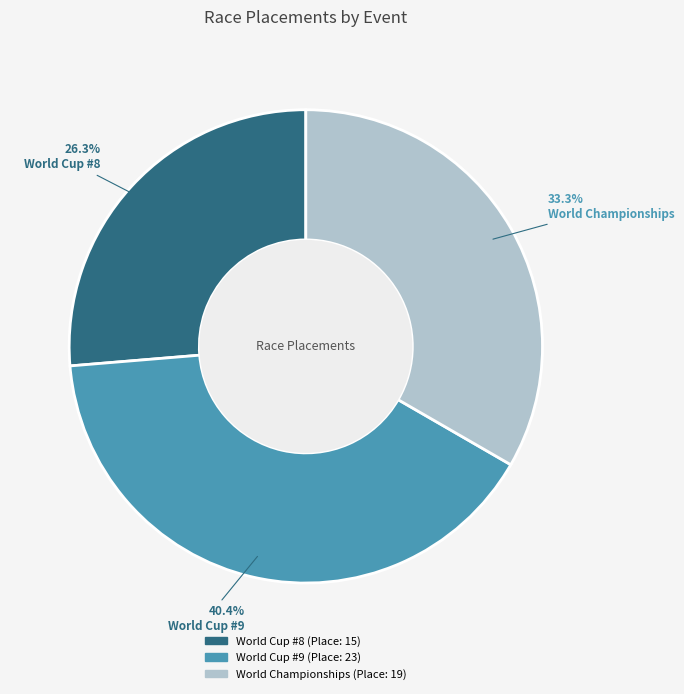

How many slices are in this pie chart?

3